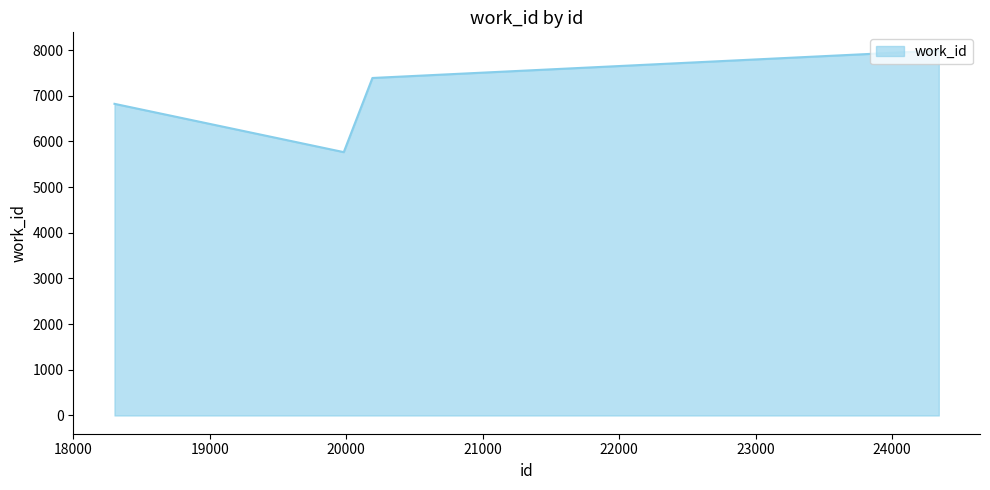

What is the smallest value displayed?

5767